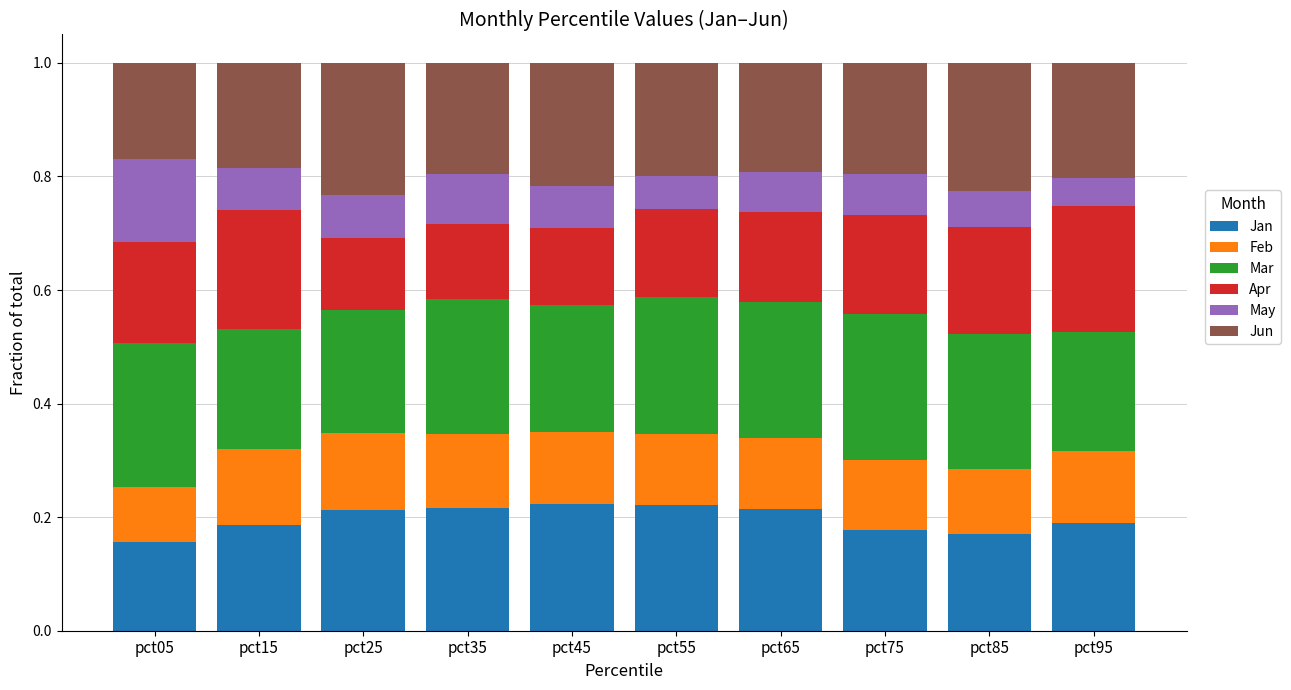

Count the Jan values in the range 0 to 1.

10